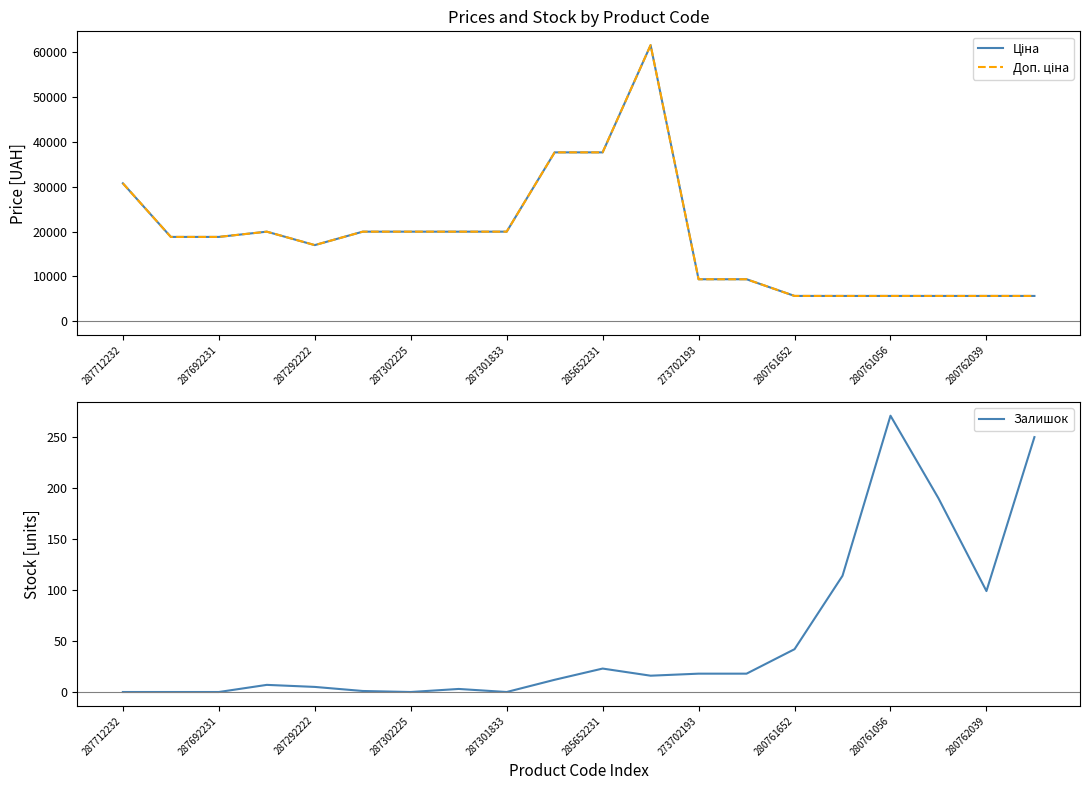

What is the difference between the second highest and second lowest values in the Доп. ціна series?

31919.8